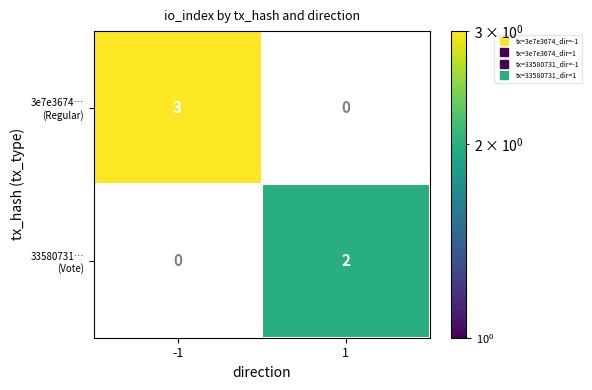

What is the spread (max minus min) of values at -1?

3